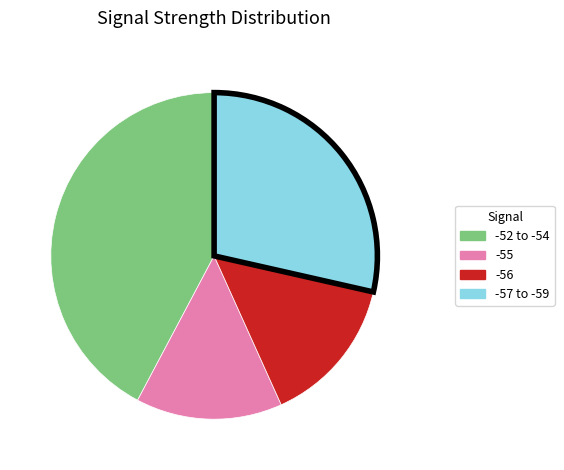

Count the number of slices in the pie.

4